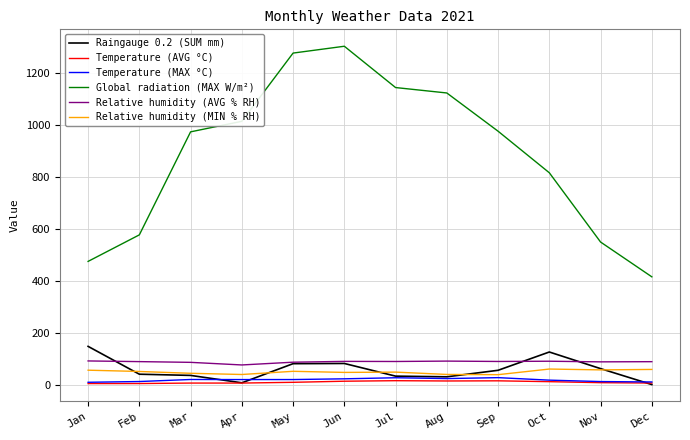

True or false: Global radiation (MAX W/m²) and Relative humidity (AVG % RH) cross at least once.

False